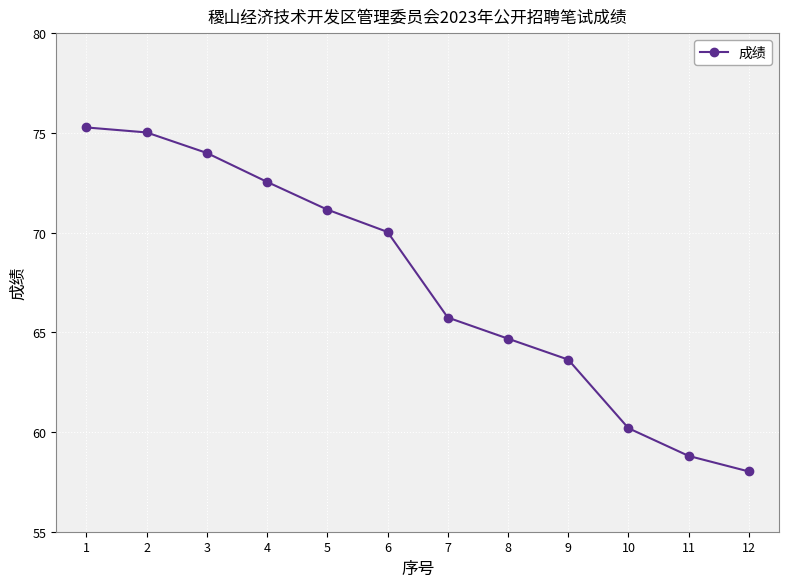

List the labels in order of value, smallest first.

12, 11, 10, 9, 8, 7, 6, 5, 4, 3, 2, 1